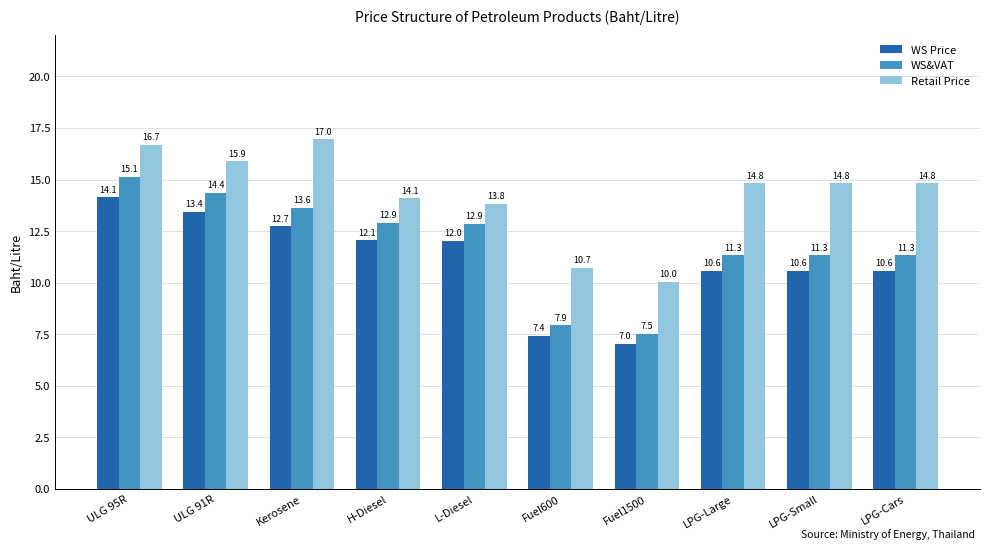

What is the value of the WS&VAT bar at the 3rd from the left?

13.6